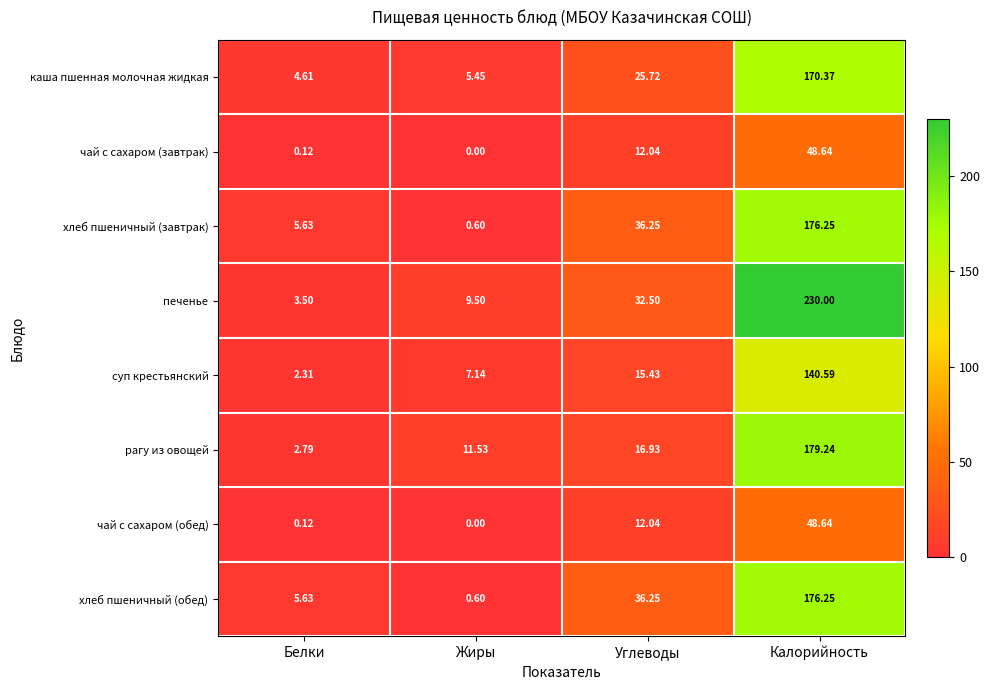

List the labels in order of каша пшенная молочная жидкая value, smallest first.

Белки, Жиры, Углеводы, Калорийность